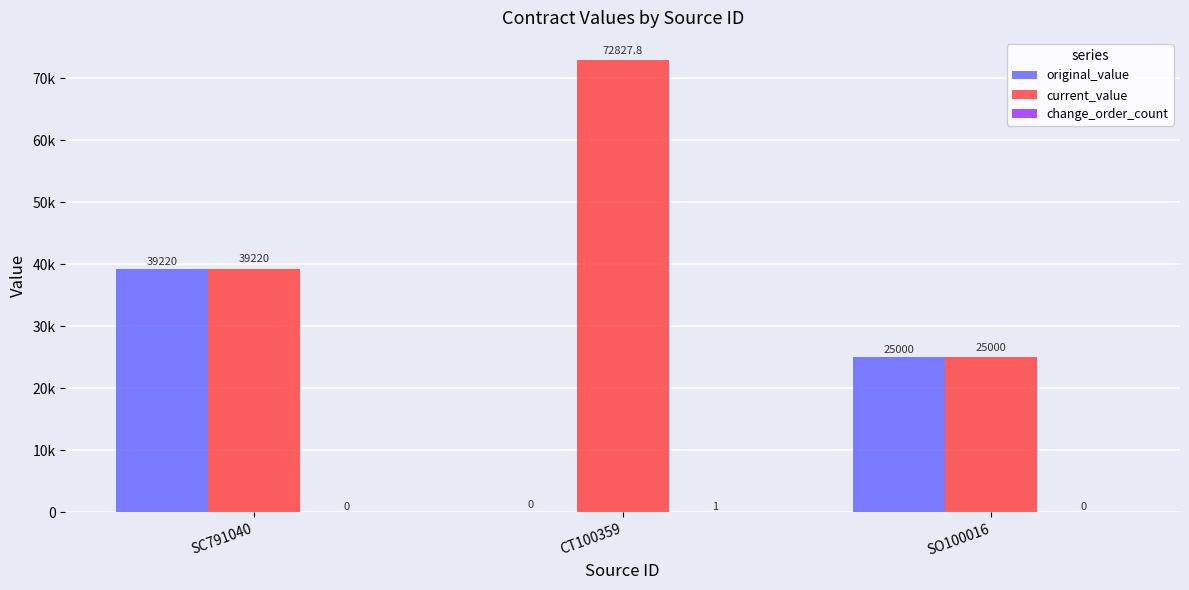

Reading left to right, what are all the values shown in this chart?

original_value: 39220.0	0.0	25000.0
current_value: 39220.0	72827.8	25000.0
change_order_count: 0.0	1.0	0.0